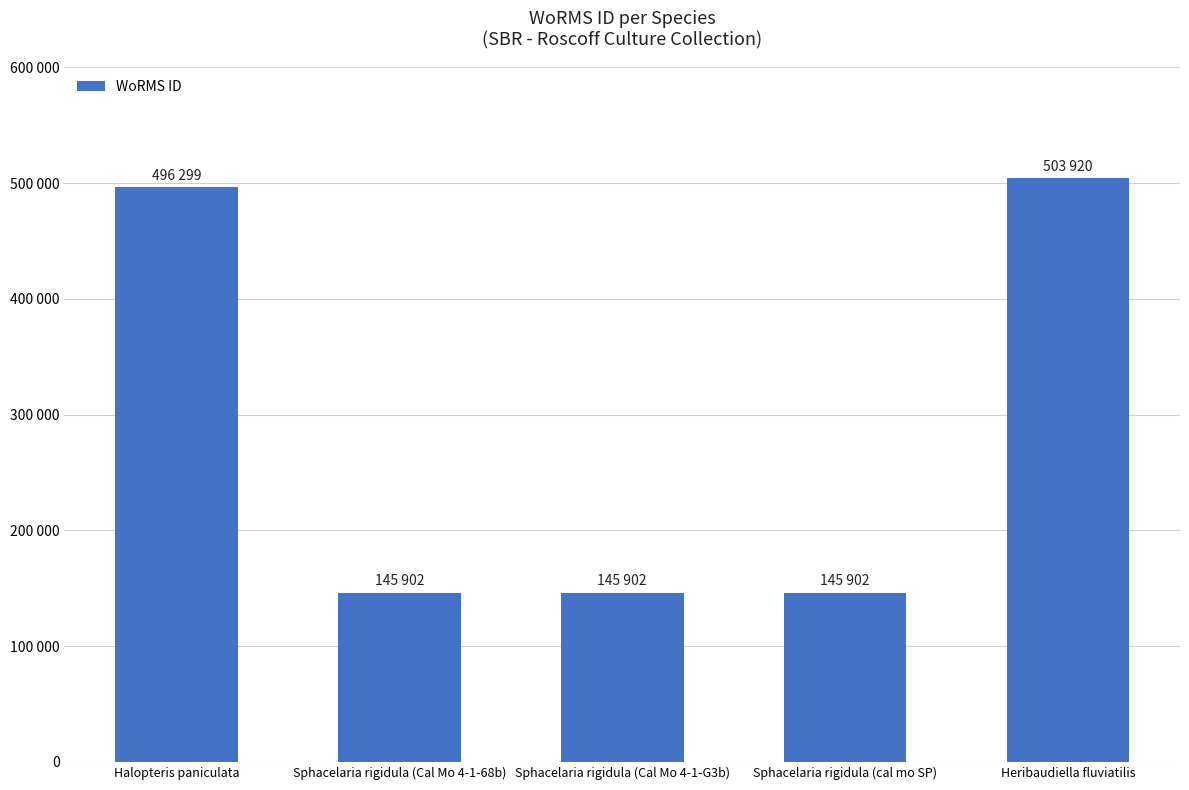

Does the chart contain stacked bars?

No